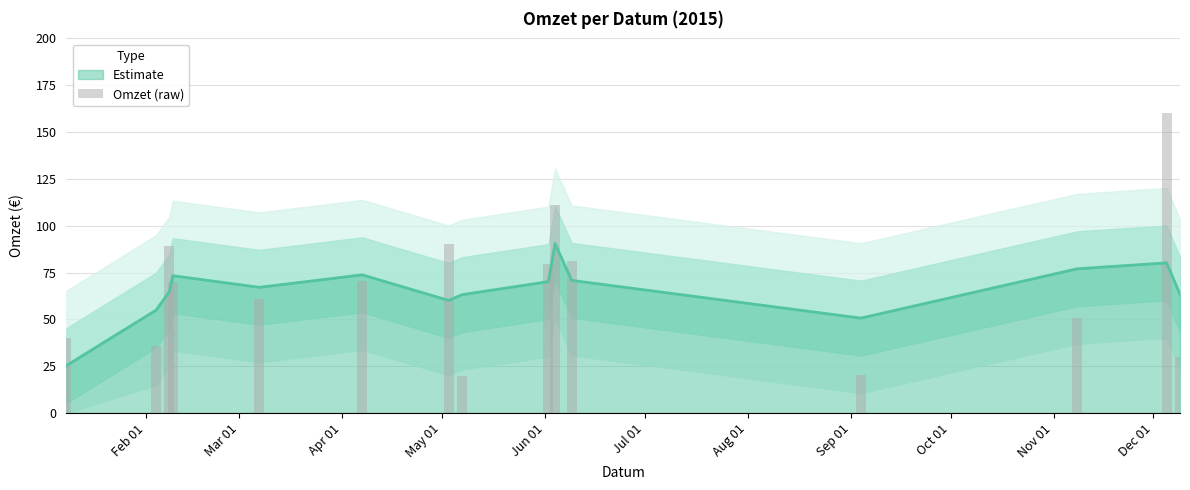

What is the highest value of the Estimate series?

90.5